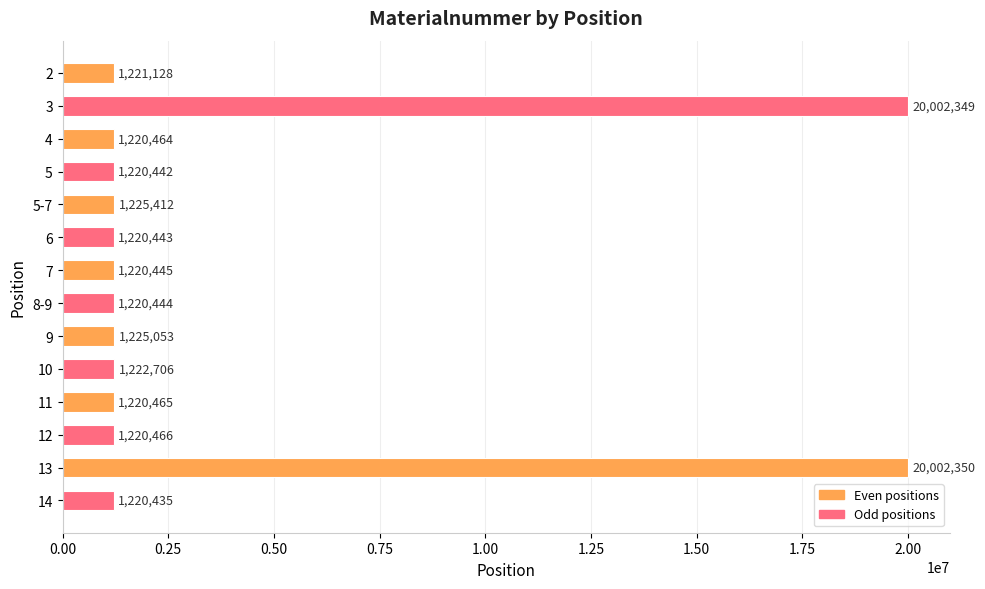

The value at 3 is 31611549. True or false?

False